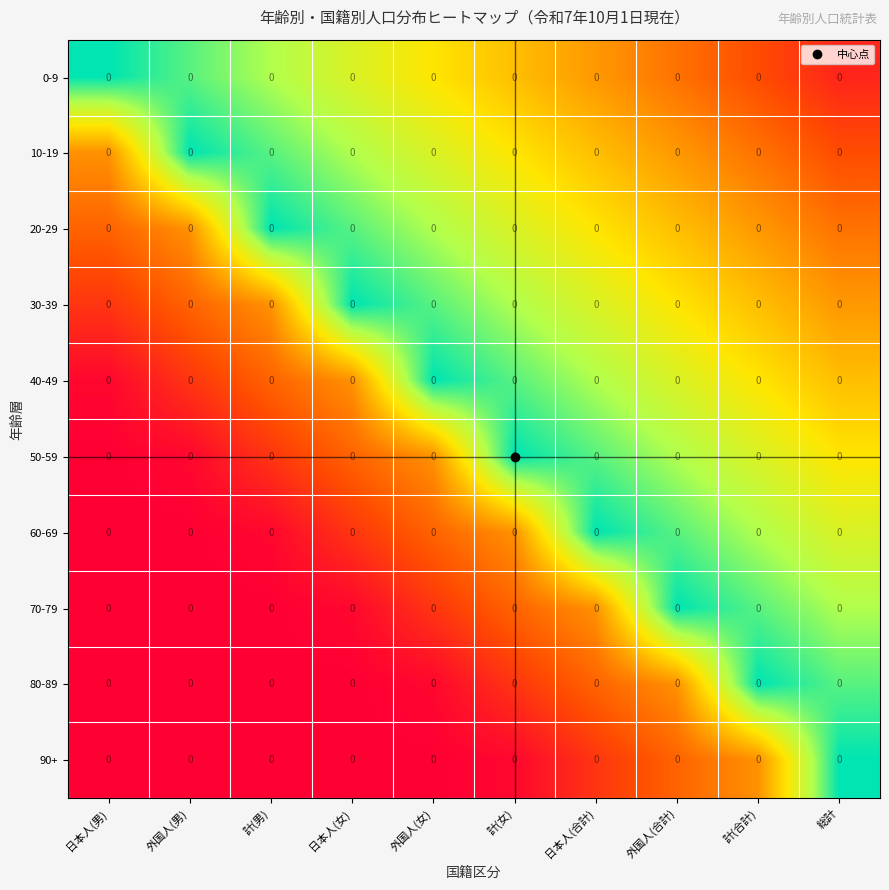

Count the 10-19 values in the range 0 to 1.

10